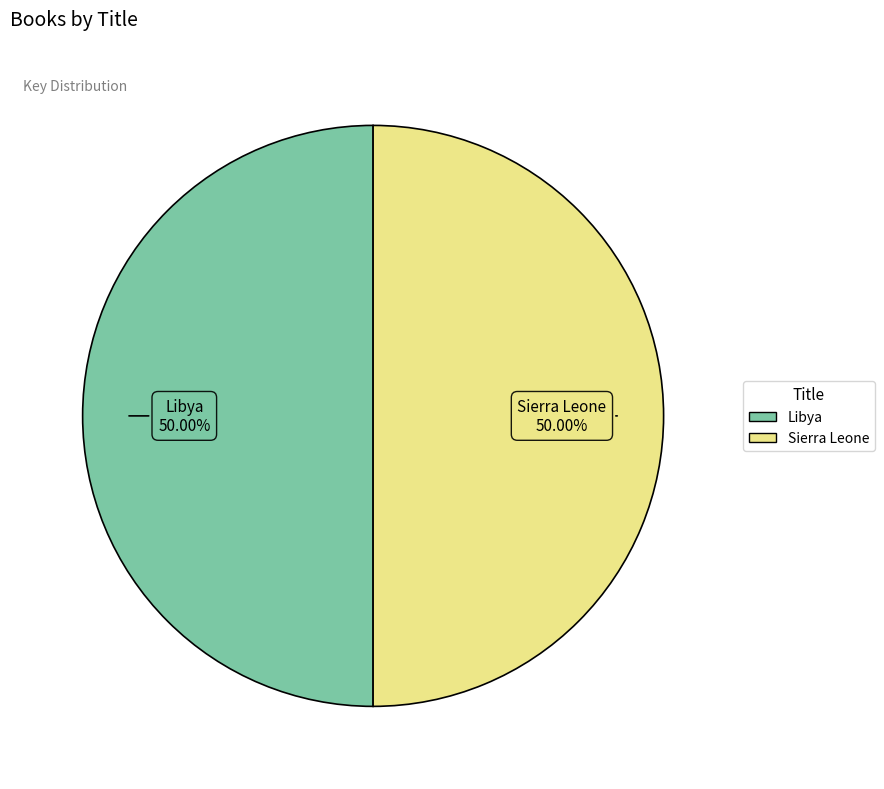

Count the number of slices in the pie.

2